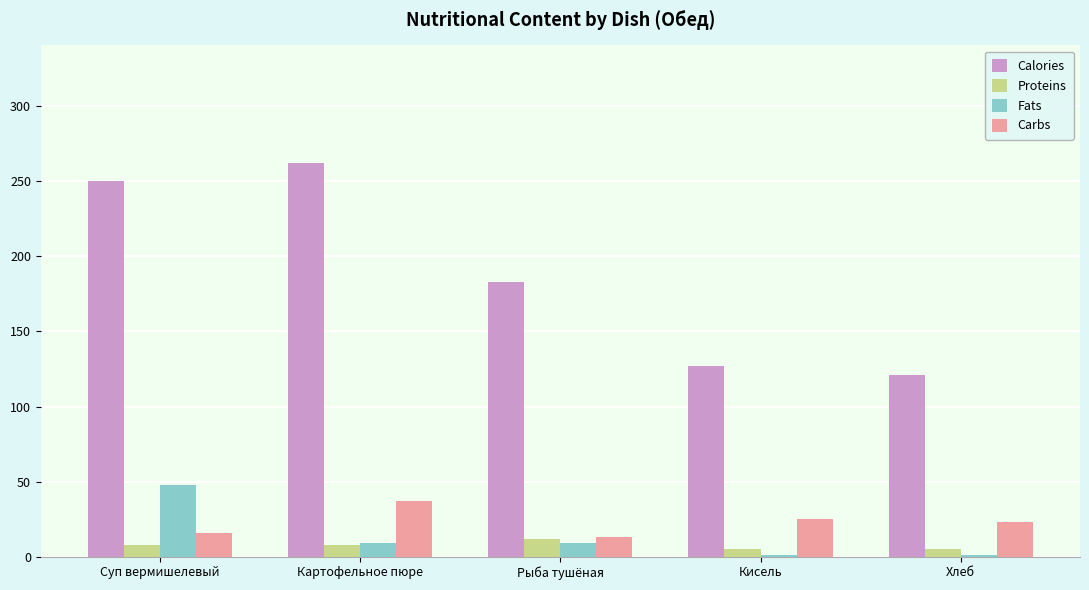

Count the number of categories in the chart.

5